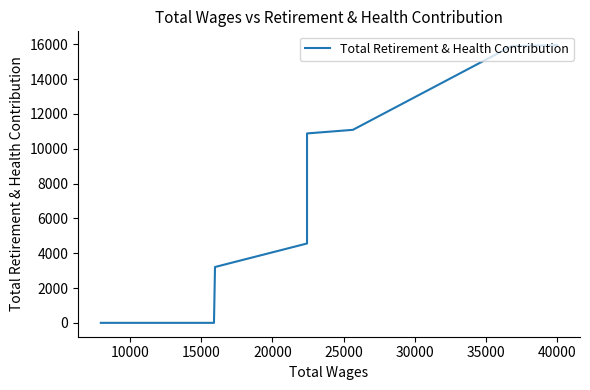

True or false: the data has more than 1 interior local peaks.

False